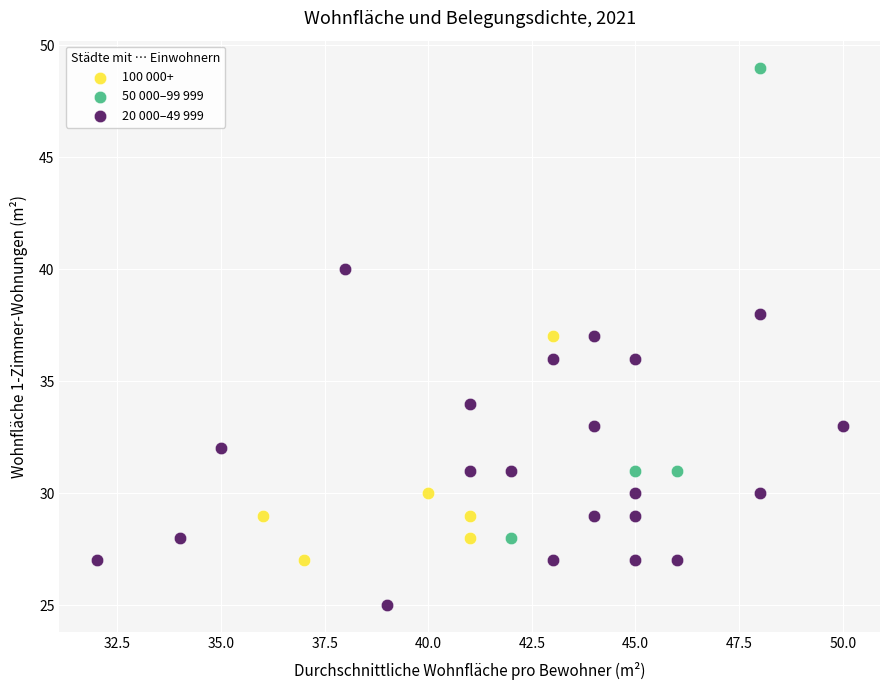

Which series reaches the maximum Y coordinate?

50 000–99 999